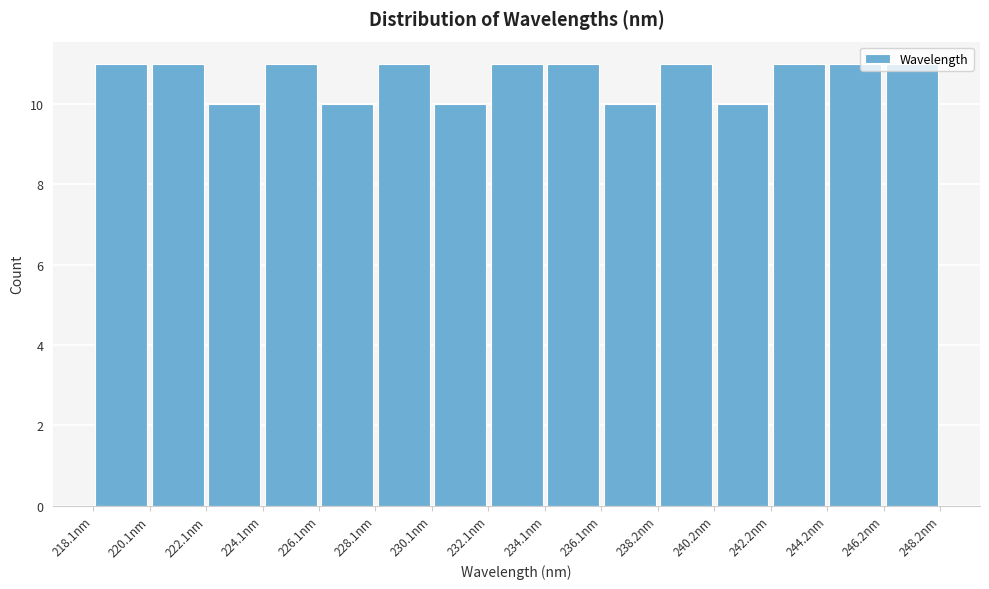

Reading left to right, list every bar in this chart as the range it spans on the x-axis followed by its height. Neither the bar edges nor the heights are printed on the chart, so give them approximately, as read against the axes.

218 to 220: 11
220 to 222: 11
222 to 224: 10
224 to 226: 11
226 to 228: 10
228 to 230: 11
230 to 232: 10
232 to 234: 11
234 to 236: 11
236 to 238: 10
238 to 240: 11
240 to 242: 10
242 to 244: 11
244 to 246: 11
246 to 248: 11